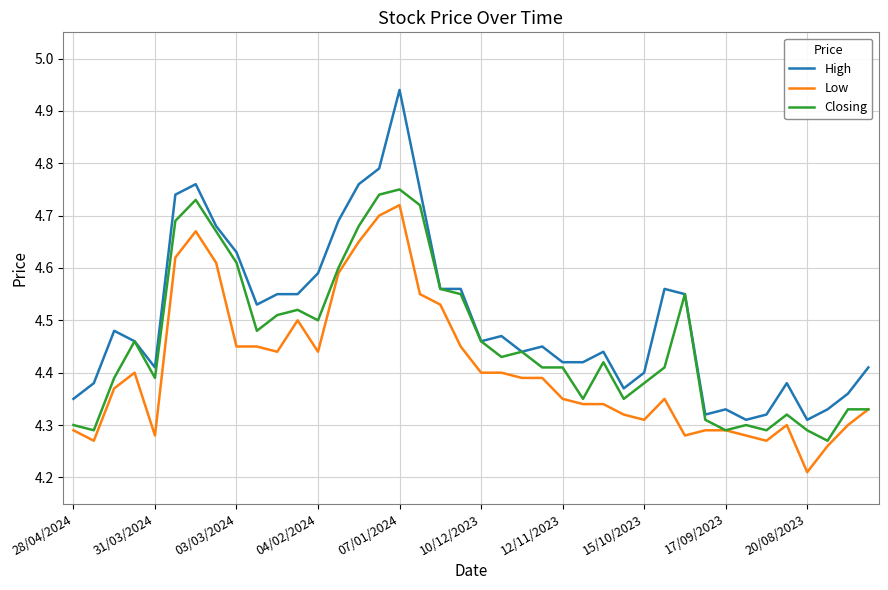

At how many categories does at least one series exceed 4?

40